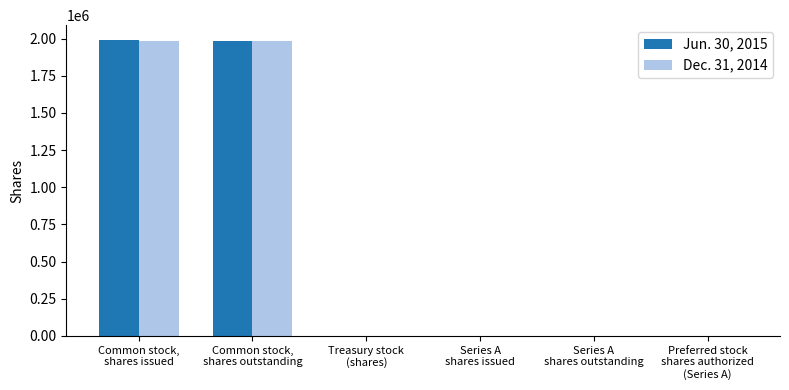

Reading left to right, extract all data points from this chart.

Jun. 30, 2015: Common stock,
shares issued=1990446	Common stock,
shares outstanding=1986851	Treasury stock
(shares)=676	Series A
shares issued=0	Series A
shares outstanding=0	Preferred stock
shares authorized
(Series A)=0
Dec. 31, 2014: Common stock,
shares issued=1986851	Common stock,
shares outstanding=1986851	Treasury stock
(shares)=0	Series A
shares issued=0	Series A
shares outstanding=0	Preferred stock
shares authorized
(Series A)=0